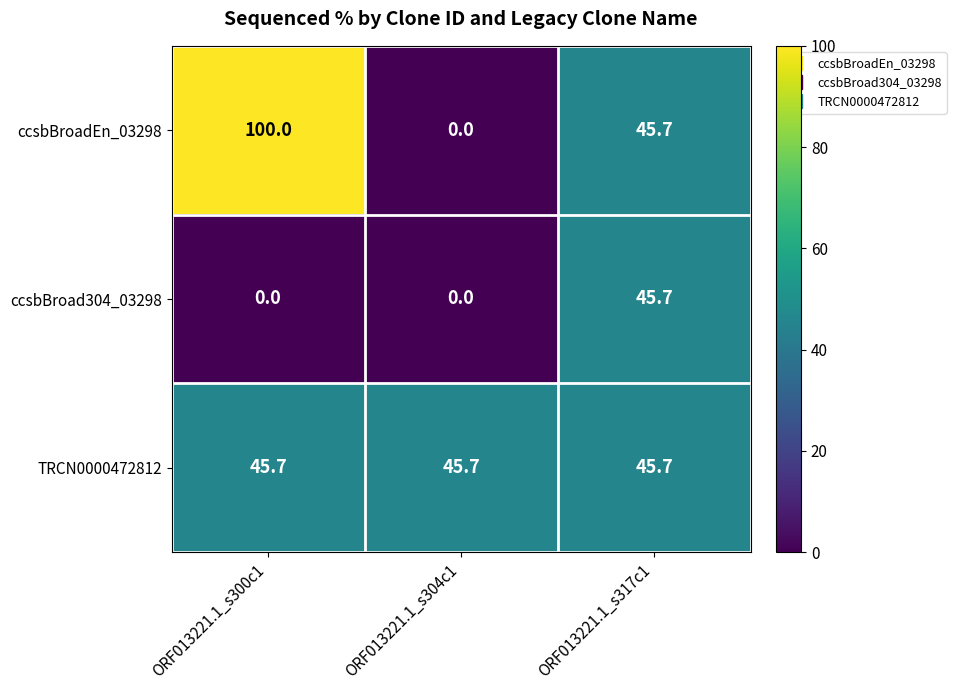

Which series has the widest spread of values?

ccsbBroadEn_03298